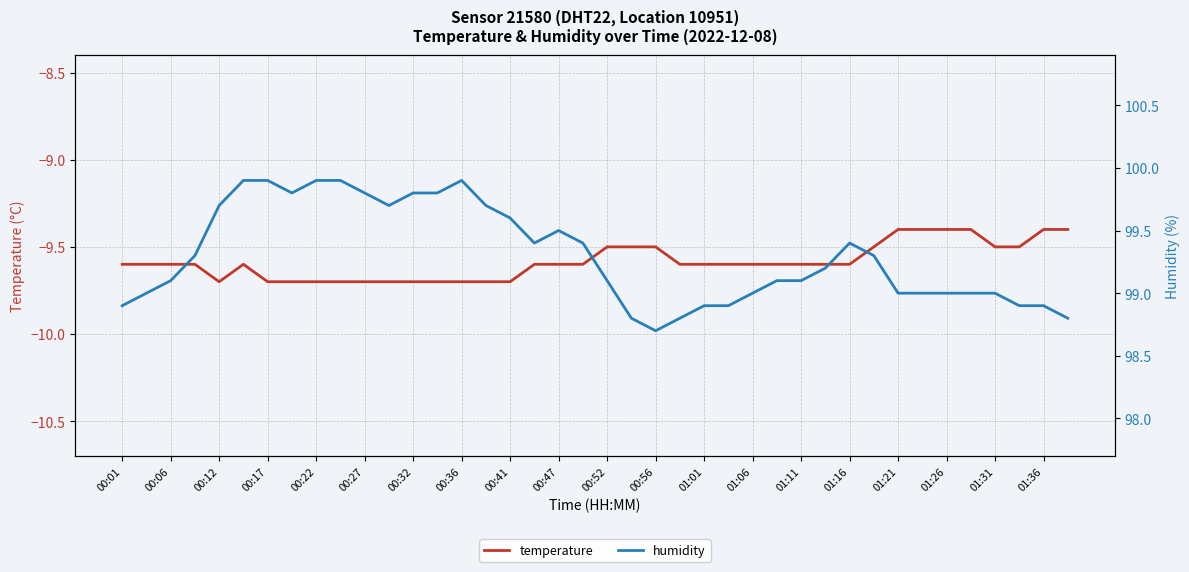

Is it true that temperature equals -9.6 at 00:47?

True